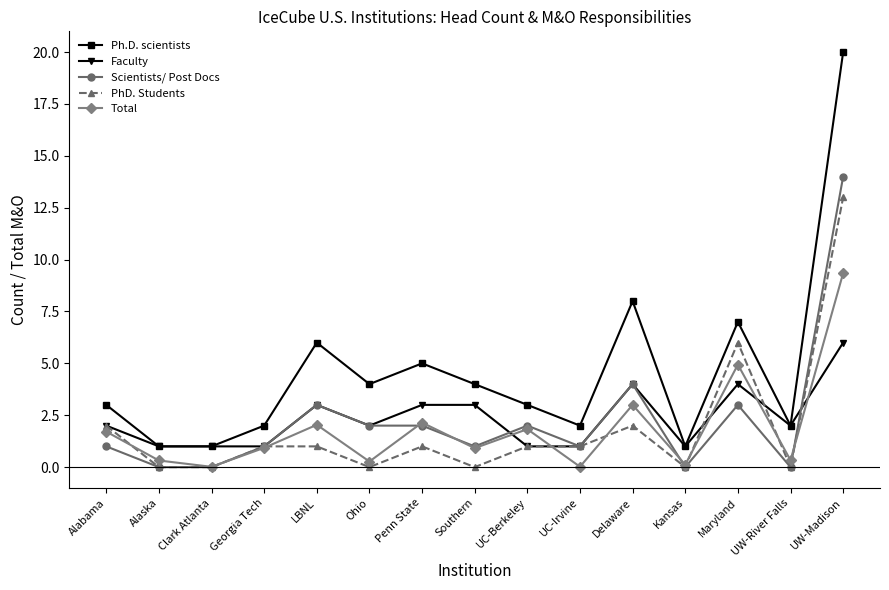

Where is Scientists/ Post Docs nearest to the value 7?

Delaware